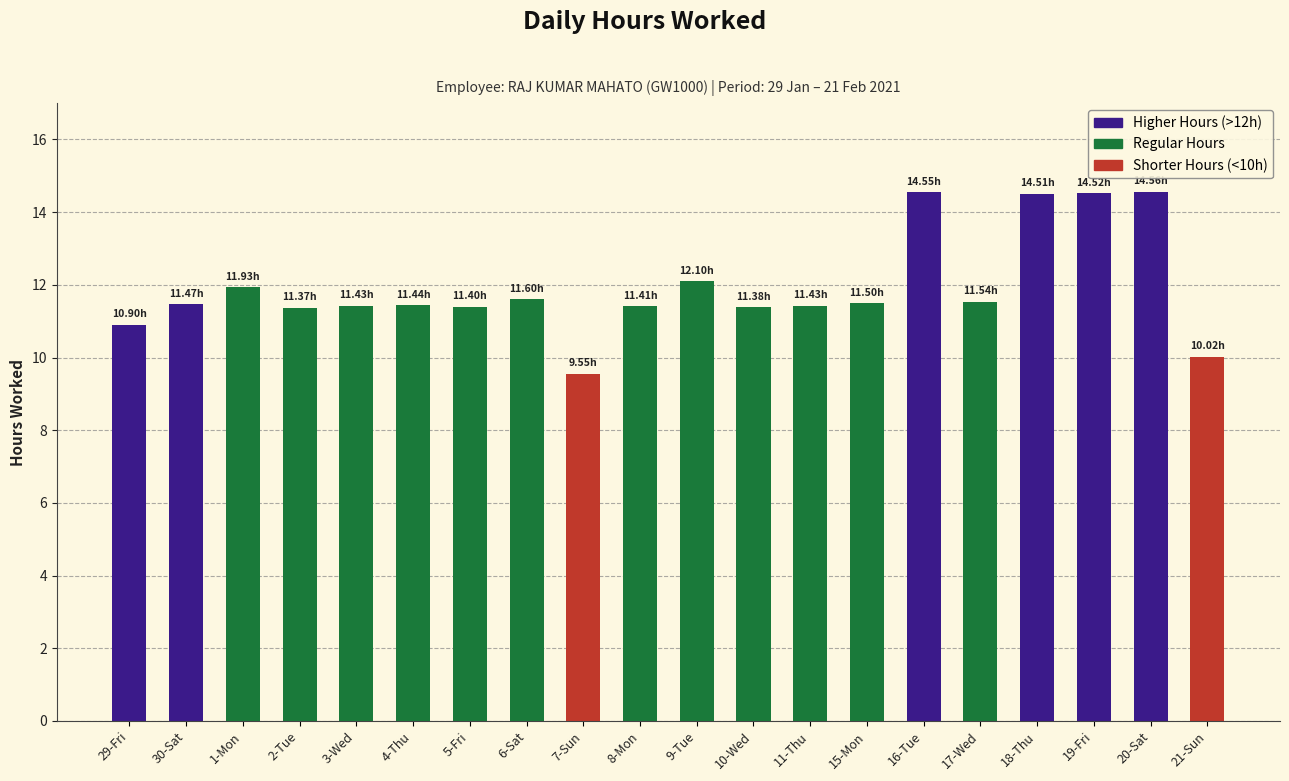

What is the sum of all values?

238.6